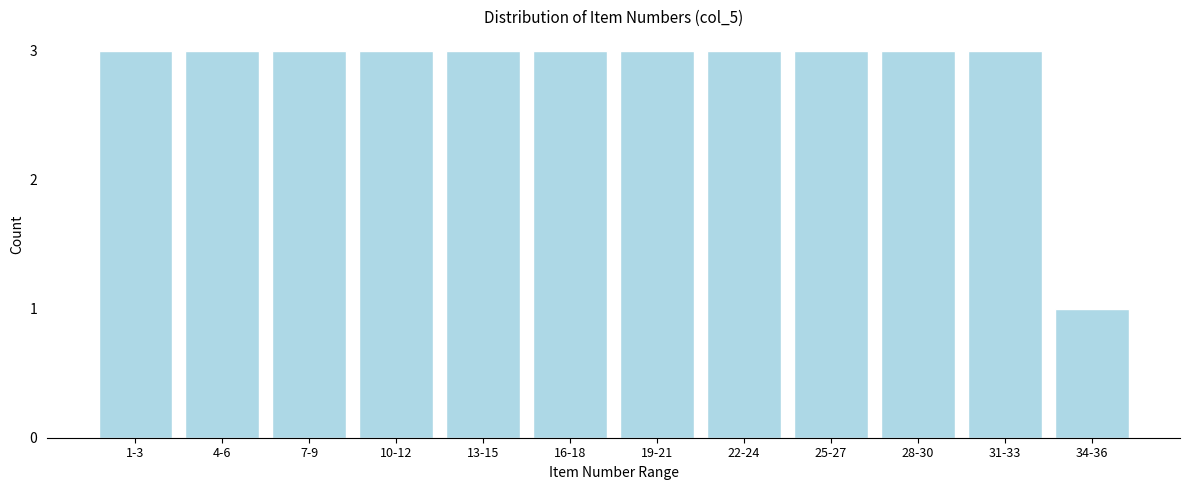

Reading left to right, what are all the values shown in this chart?

1-3=3	4-6=3	7-9=3	10-12=3	13-15=3	16-18=3	19-21=3	22-24=3	25-27=3	28-30=3	31-33=3	34-36=1